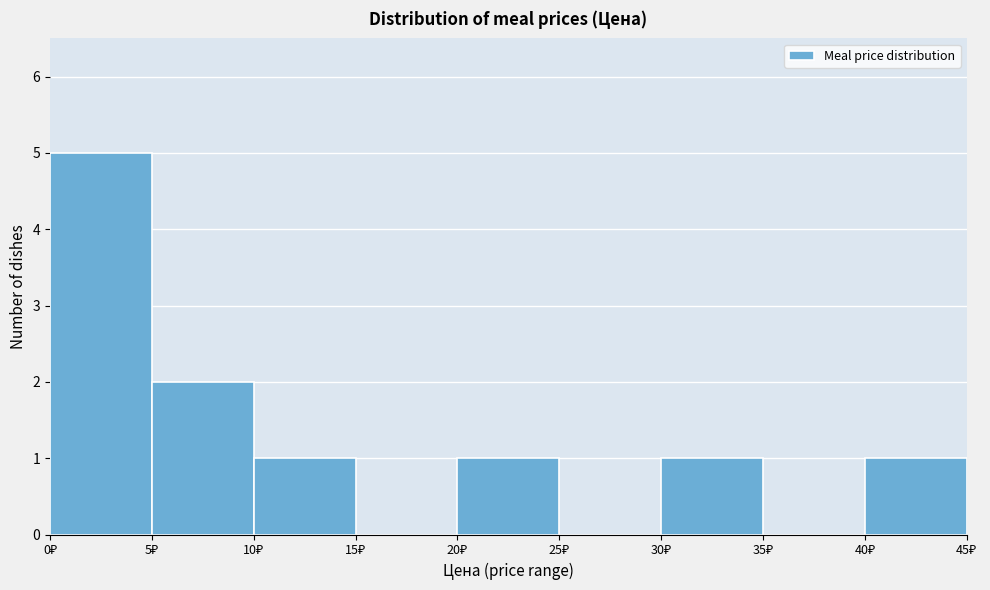

What is the height of the bar covering 20 to 25 on the x-axis? The values are not printed on the chart, so give them approximately, as read against the axis.

1